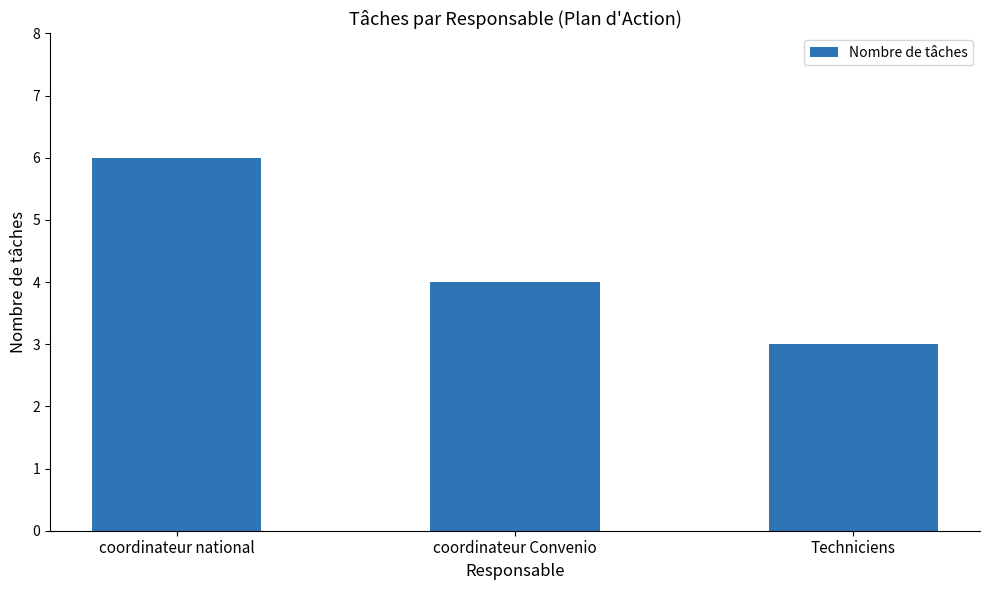

What is the value of the 1st bar from the left?

6